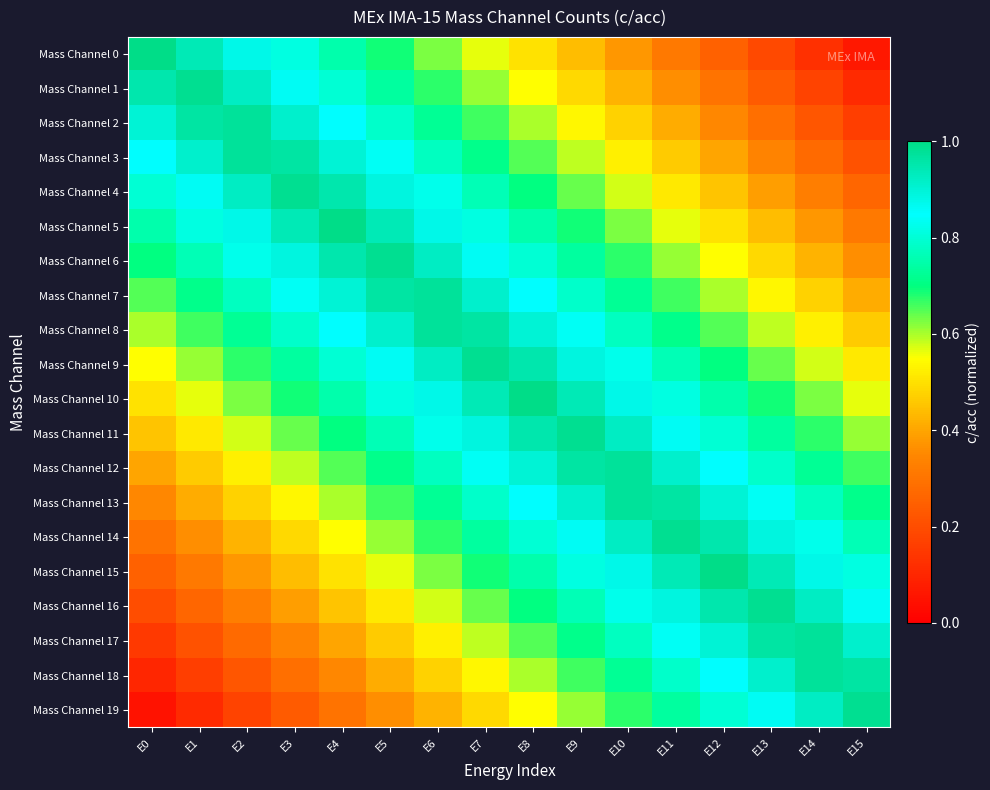

Reading right to left, list all the values displayed in this chart.

Mass Channel 0: E15=0.1	E14=0.1	E13=0.2	E12=0.2	E11=0.3	E10=0.4	E9=0.4	E8=0.5	E7=0.6	E6=0.6	E5=0.7	E4=0.8	E3=0.8	E2=0.9	E1=0.9	E0=1.0
Mass Channel 1: E15=0.1	E14=0.2	E13=0.2	E12=0.3	E11=0.4	E10=0.4	E9=0.5	E8=0.6	E7=0.6	E6=0.7	E5=0.7	E4=0.8	E3=0.9	E2=0.9	E1=1.0	E0=0.9
Mass Channel 2: E15=0.2	E14=0.2	E13=0.3	E12=0.3	E11=0.4	E10=0.5	E9=0.5	E8=0.6	E7=0.7	E6=0.7	E5=0.8	E4=0.8	E3=0.9	E2=1.0	E1=1.0	E0=0.9
Mass Channel 3: E15=0.2	E14=0.3	E13=0.3	E12=0.4	E11=0.5	E10=0.5	E9=0.6	E8=0.7	E7=0.7	E6=0.8	E5=0.8	E4=0.9	E3=1.0	E2=1.0	E1=0.9	E0=0.8
Mass Channel 4: E15=0.3	E14=0.3	E13=0.4	E12=0.4	E11=0.5	E10=0.6	E9=0.6	E8=0.7	E7=0.8	E6=0.8	E5=0.9	E4=0.9	E3=1.0	E2=0.9	E1=0.9	E0=0.8
Mass Channel 5: E15=0.3	E14=0.4	E13=0.4	E12=0.5	E11=0.6	E10=0.6	E9=0.7	E8=0.8	E7=0.8	E6=0.9	E5=0.9	E4=1.0	E3=0.9	E2=0.9	E1=0.8	E0=0.8
Mass Channel 6: E15=0.4	E14=0.4	E13=0.5	E12=0.6	E11=0.6	E10=0.7	E9=0.7	E8=0.8	E7=0.9	E6=0.9	E5=1.0	E4=0.9	E3=0.9	E2=0.8	E1=0.8	E0=0.7
Mass Channel 7: E15=0.4	E14=0.5	E13=0.5	E12=0.6	E11=0.7	E10=0.7	E9=0.8	E8=0.8	E7=0.9	E6=1.0	E5=1.0	E4=0.9	E3=0.8	E2=0.8	E1=0.7	E0=0.7
Mass Channel 8: E15=0.5	E14=0.5	E13=0.6	E12=0.7	E11=0.7	E10=0.8	E9=0.8	E8=0.9	E7=1.0	E6=1.0	E5=0.9	E4=0.8	E3=0.8	E2=0.7	E1=0.7	E0=0.6
Mass Channel 9: E15=0.5	E14=0.6	E13=0.6	E12=0.7	E11=0.8	E10=0.8	E9=0.9	E8=0.9	E7=1.0	E6=0.9	E5=0.9	E4=0.8	E3=0.7	E2=0.7	E1=0.6	E0=0.6
Mass Channel 10: E15=0.6	E14=0.6	E13=0.7	E12=0.8	E11=0.8	E10=0.9	E9=0.9	E8=1.0	E7=0.9	E6=0.9	E5=0.8	E4=0.8	E3=0.7	E2=0.6	E1=0.6	E0=0.5
Mass Channel 11: E15=0.6	E14=0.7	E13=0.7	E12=0.8	E11=0.9	E10=0.9	E9=1.0	E8=0.9	E7=0.9	E6=0.8	E5=0.8	E4=0.7	E3=0.6	E2=0.6	E1=0.5	E0=0.4
Mass Channel 12: E15=0.7	E14=0.7	E13=0.8	E12=0.8	E11=0.9	E10=1.0	E9=1.0	E8=0.9	E7=0.8	E6=0.8	E5=0.7	E4=0.7	E3=0.6	E2=0.5	E1=0.5	E0=0.4
Mass Channel 13: E15=0.7	E14=0.8	E13=0.8	E12=0.9	E11=1.0	E10=1.0	E9=0.9	E8=0.8	E7=0.8	E6=0.7	E5=0.7	E4=0.6	E3=0.5	E2=0.5	E1=0.4	E0=0.3
Mass Channel 14: E15=0.8	E14=0.8	E13=0.9	E12=0.9	E11=1.0	E10=0.9	E9=0.9	E8=0.8	E7=0.7	E6=0.7	E5=0.6	E4=0.6	E3=0.5	E2=0.4	E1=0.4	E0=0.3
Mass Channel 15: E15=0.8	E14=0.9	E13=0.9	E12=1.0	E11=0.9	E10=0.9	E9=0.8	E8=0.8	E7=0.7	E6=0.6	E5=0.6	E4=0.5	E3=0.4	E2=0.4	E1=0.3	E0=0.2
Mass Channel 16: E15=0.9	E14=0.9	E13=1.0	E12=0.9	E11=0.9	E10=0.8	E9=0.8	E8=0.7	E7=0.6	E6=0.6	E5=0.5	E4=0.4	E3=0.4	E2=0.3	E1=0.3	E0=0.2
Mass Channel 17: E15=0.9	E14=1.0	E13=1.0	E12=0.9	E11=0.8	E10=0.8	E9=0.7	E8=0.7	E7=0.6	E6=0.5	E5=0.5	E4=0.4	E3=0.3	E2=0.3	E1=0.2	E0=0.2
Mass Channel 18: E15=1.0	E14=1.0	E13=0.9	E12=0.8	E11=0.8	E10=0.7	E9=0.7	E8=0.6	E7=0.5	E6=0.5	E5=0.4	E4=0.3	E3=0.3	E2=0.2	E1=0.2	E0=0.1
Mass Channel 19: E15=1.0	E14=0.9	E13=0.9	E12=0.8	E11=0.7	E10=0.7	E9=0.6	E8=0.6	E7=0.5	E6=0.4	E5=0.4	E4=0.3	E3=0.2	E2=0.2	E1=0.1	E0=0.1